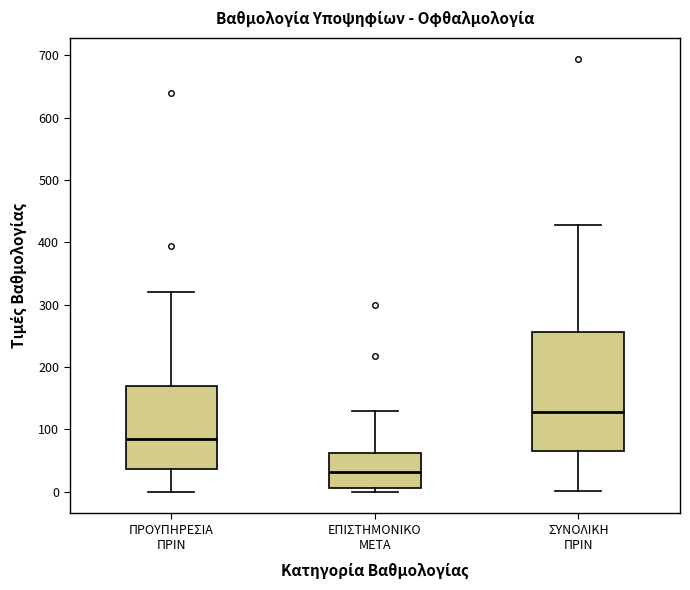

Which box has the highest median line?

ΣΥΝΟΛΙΚΗ ΠΡΙΝ